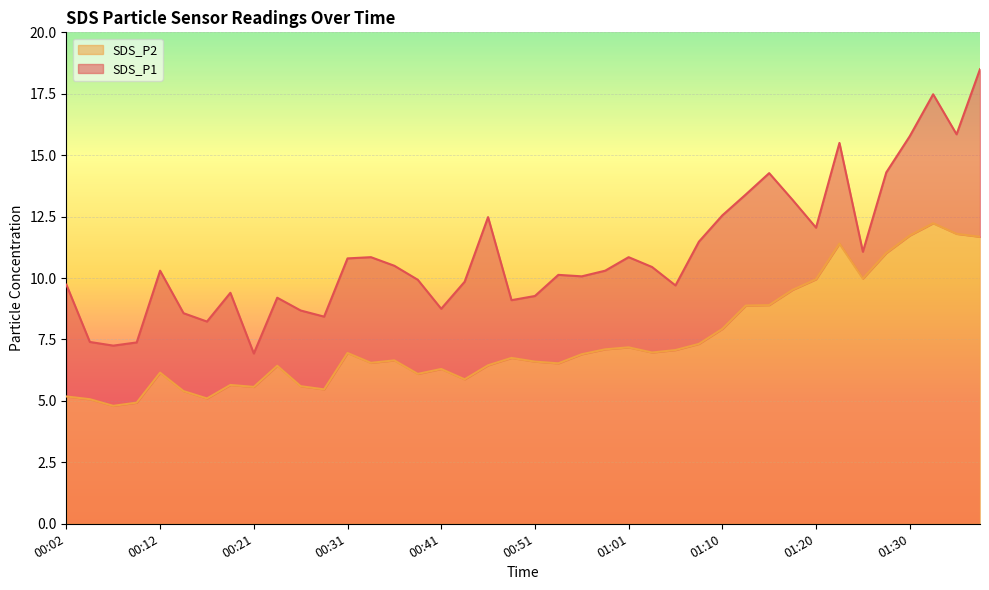

True or false: SDS_P2 and SDS_P1 cross at least once.

False